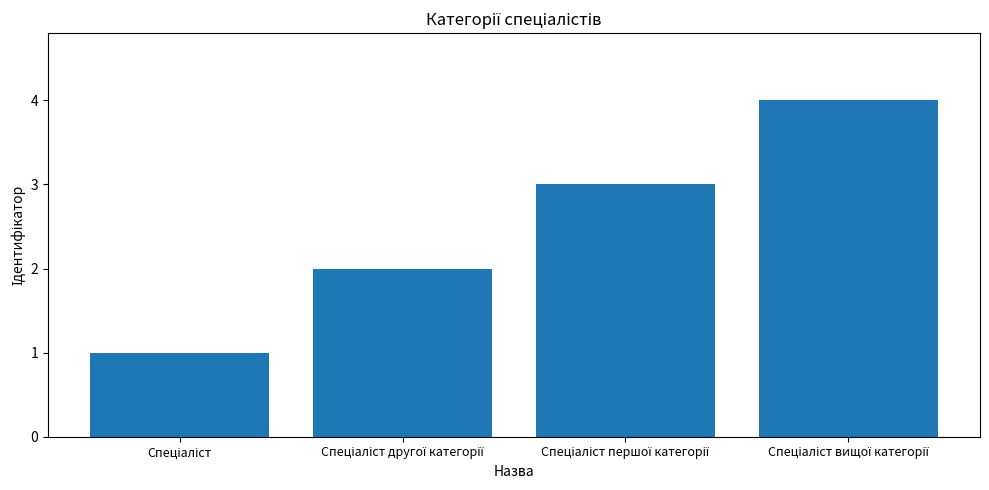

What is the difference between the maximum and minimum values?

3